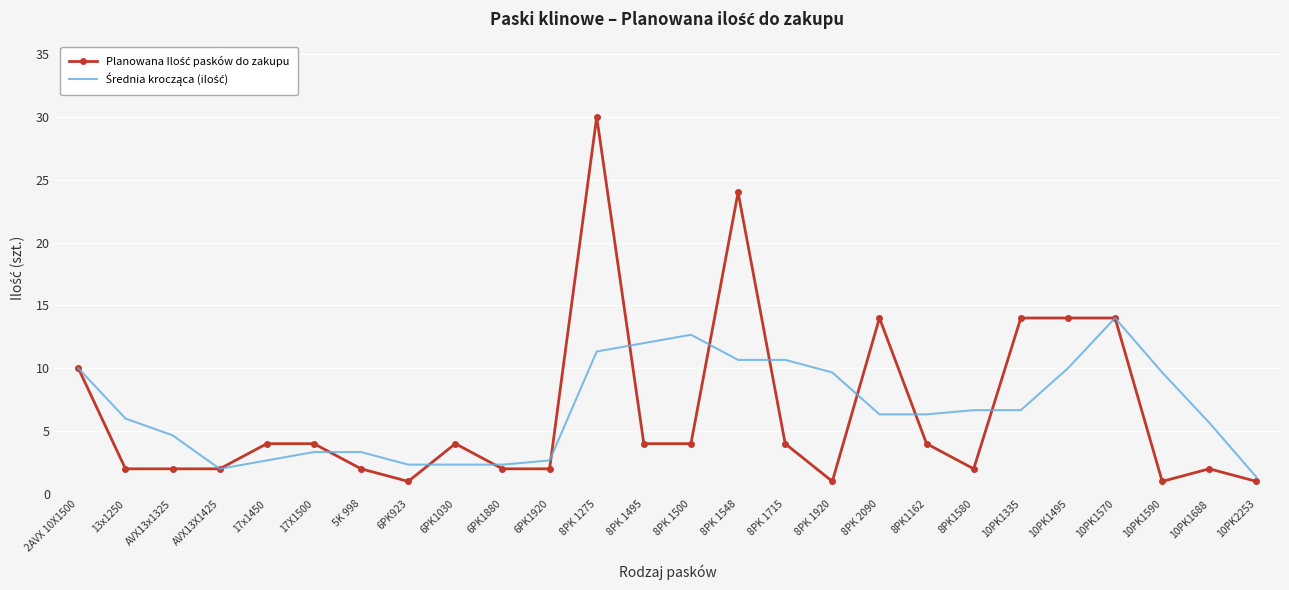

At which category is the sum across all series the highest?

8PK 1275